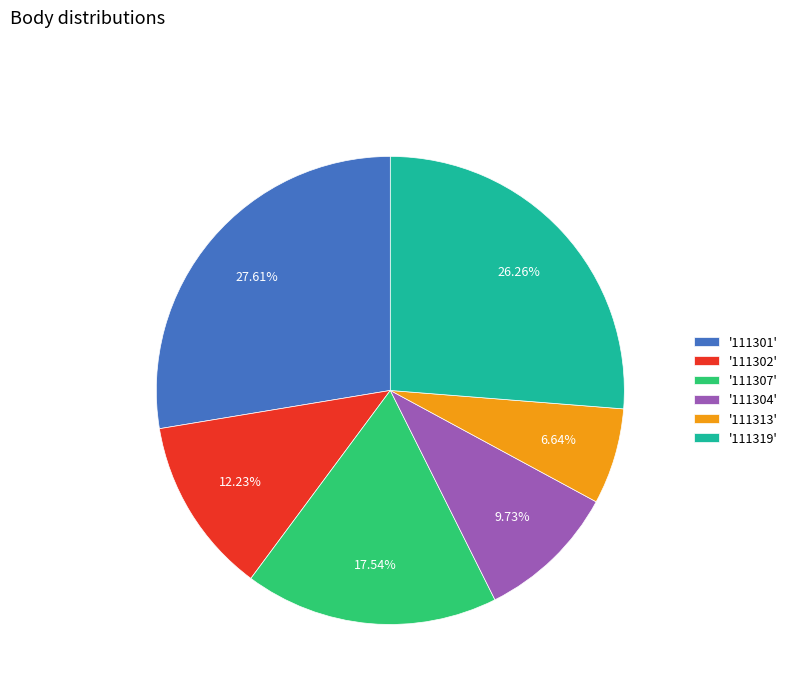

How many slices are in this pie chart?

6